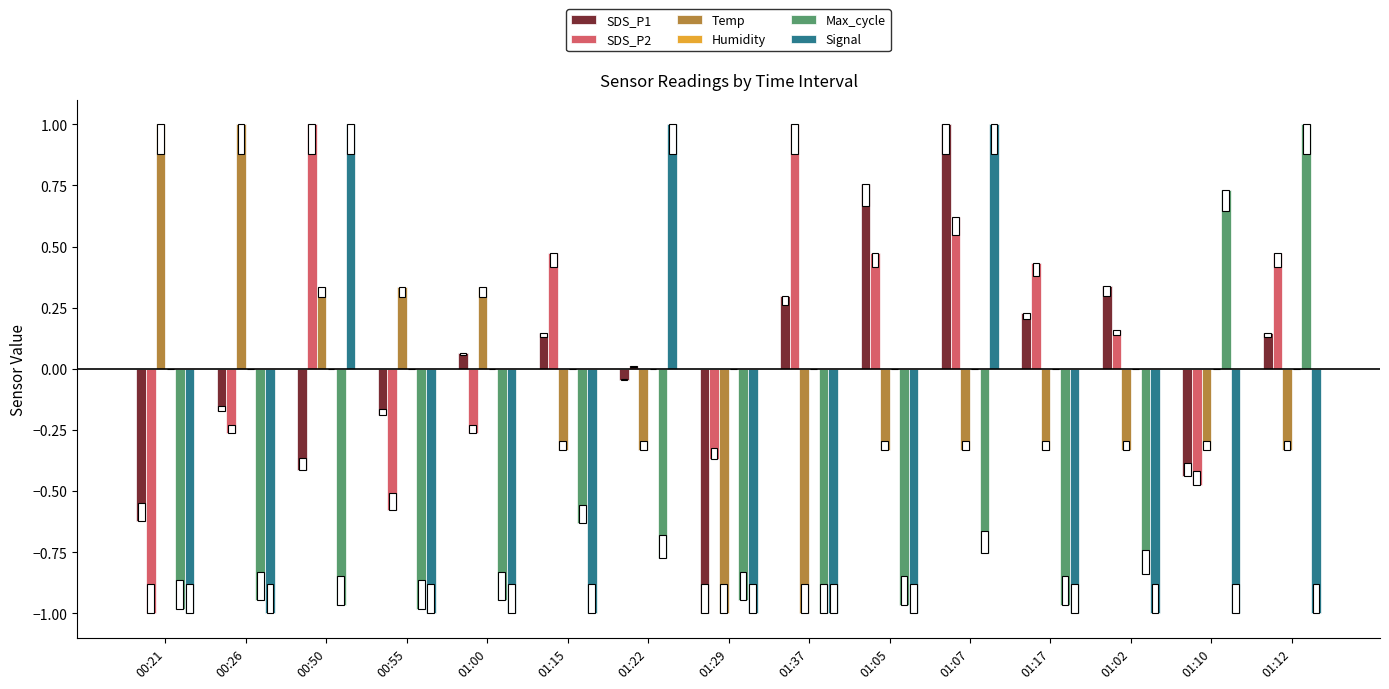

At which label does SDS_P1 first exceed 0?

01:00